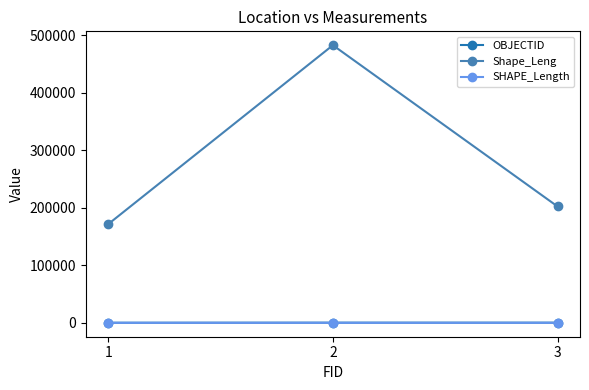

At which category is the sum across all series the highest?

2